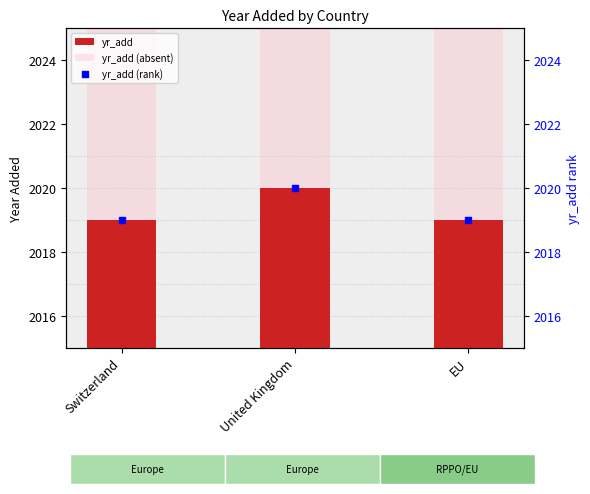

What are all the series names shown in the legend?

yr_add, yr_add (absent), yr_add (rank)